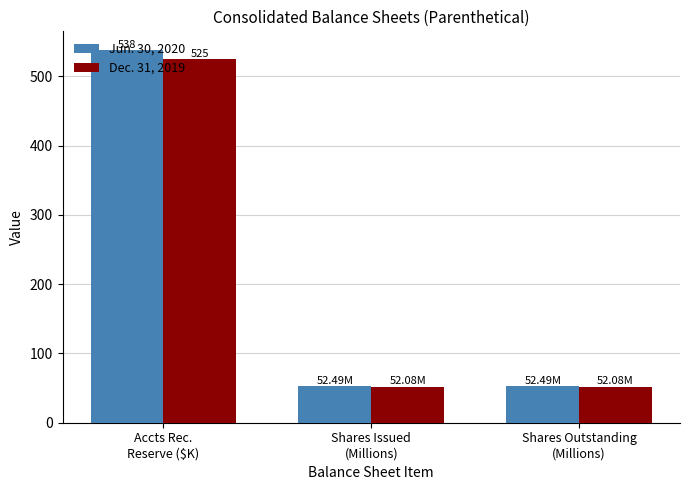

Rank the series by their maximum value, from highest to lowest.

Jun. 30, 2020, Dec. 31, 2019